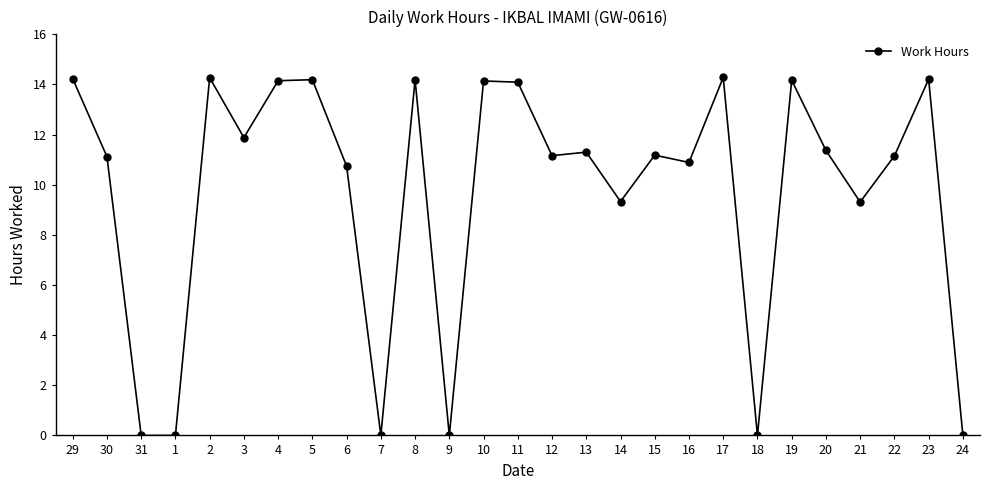

What is the sum of the values at 6 and 10?

24.9